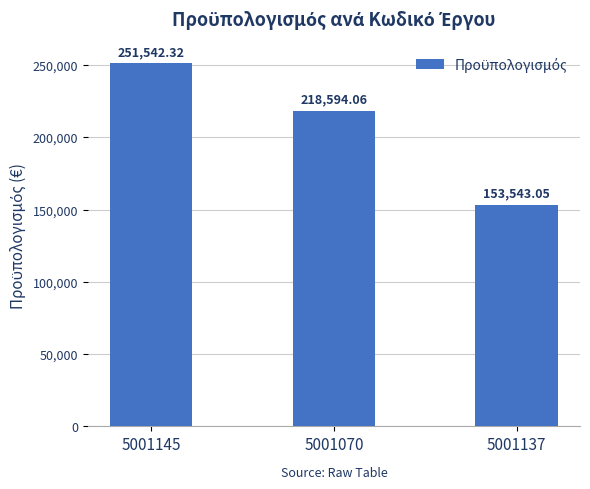

Which has a higher value, 5001145 or 5001070?

5001145